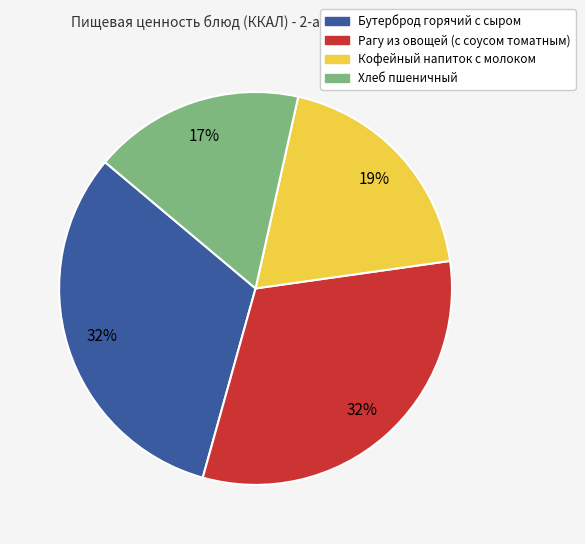

Between Бутерброд горячий с сыром and Хлеб пшеничный, which is larger?

Бутерброд горячий с сыром